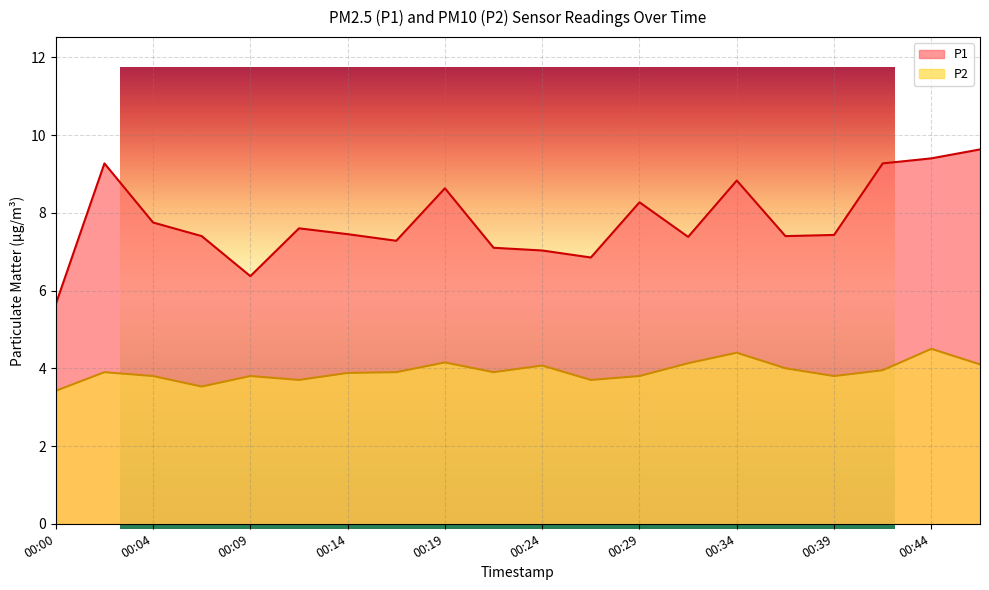

Where does the P1 series first go above 7?

00:02